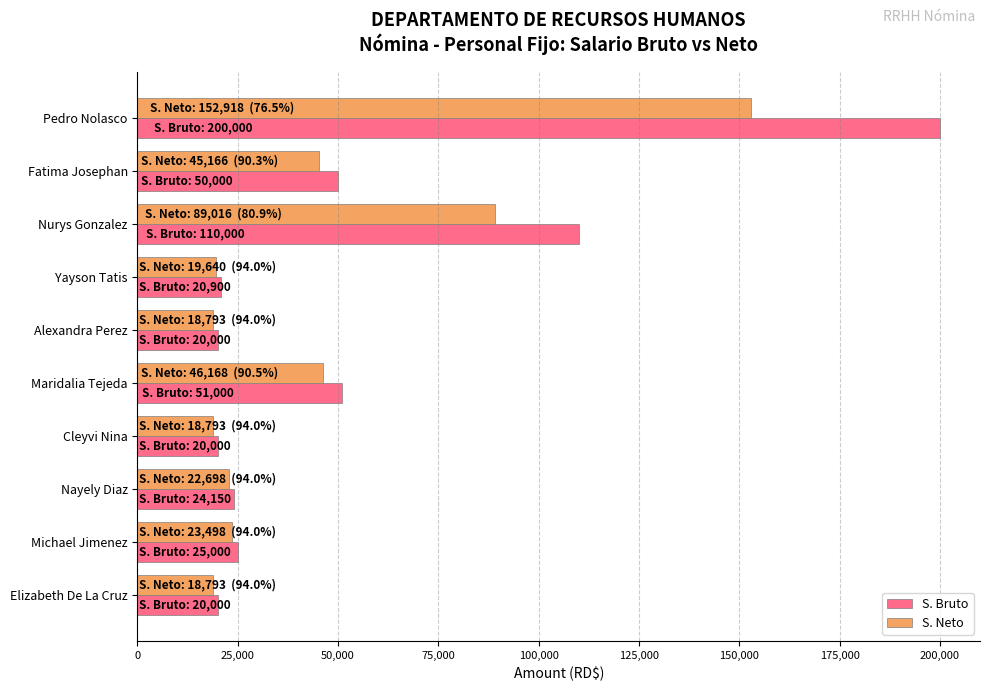

Read the S. Bruto value at Yayson Tatis.

20900.0